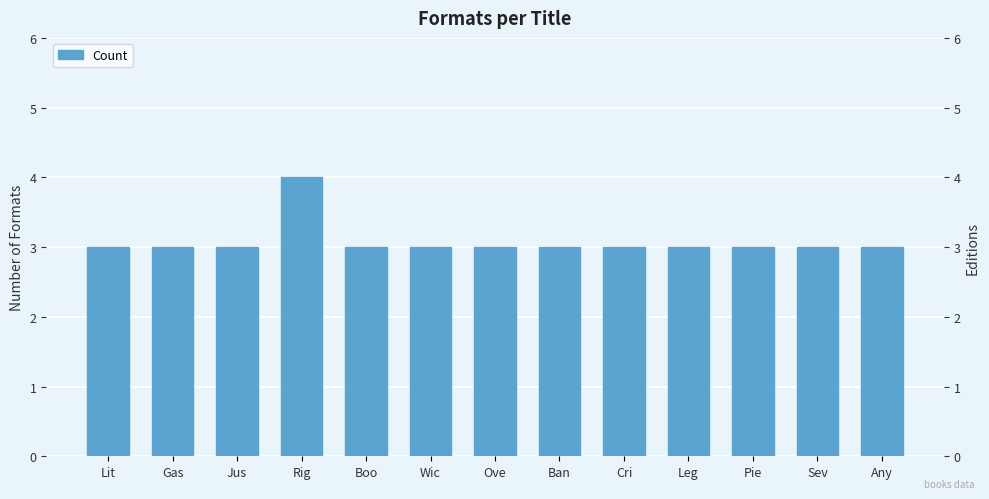

What is the label of the 4th bar from the right?

Leg